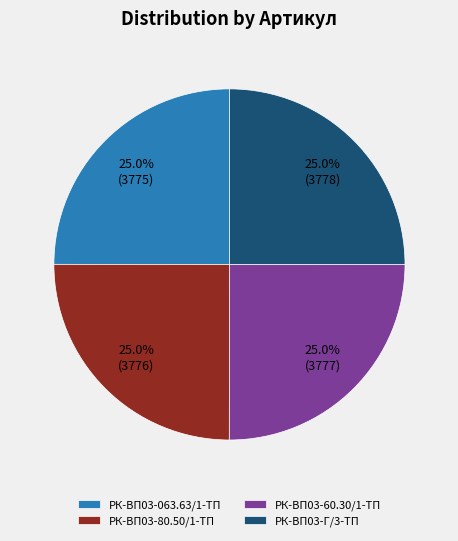

What is the ratio of the value at РК-ВП03-80.50/1-ТП to the value at РК-ВП03-Г/3-ТП?

1.0